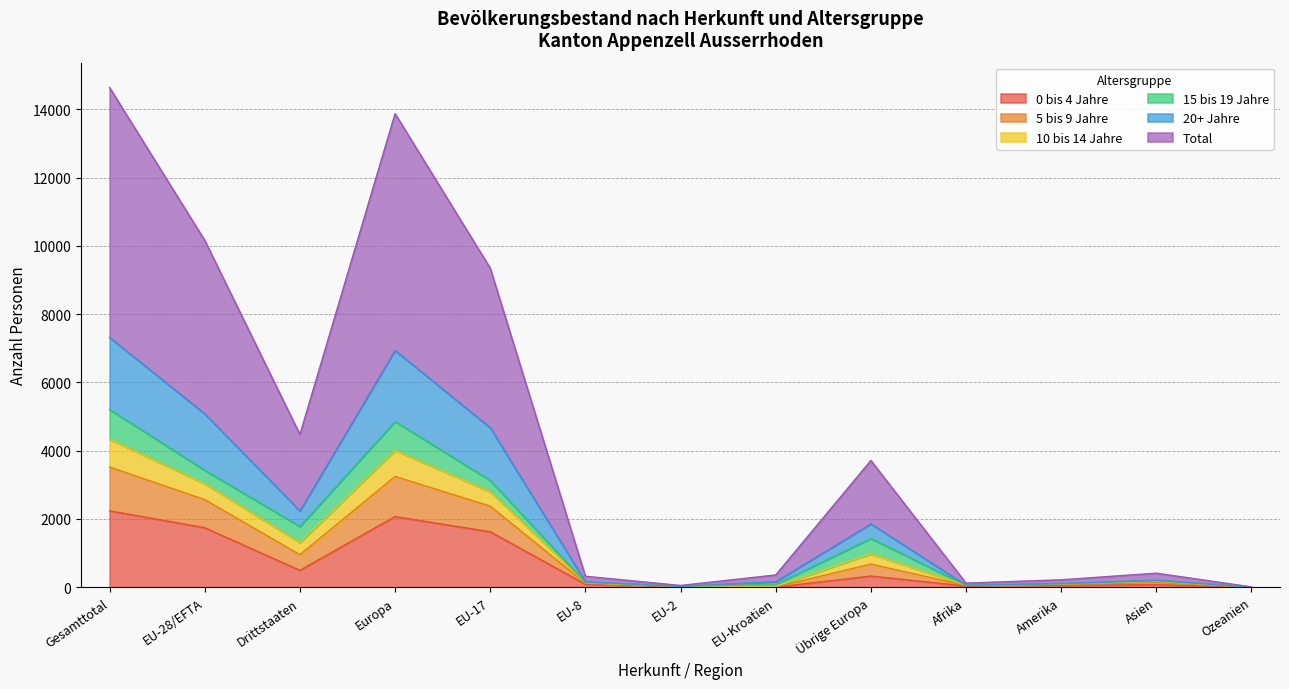

What is the difference between the Total values at Europa and Drittstaaten?

9402